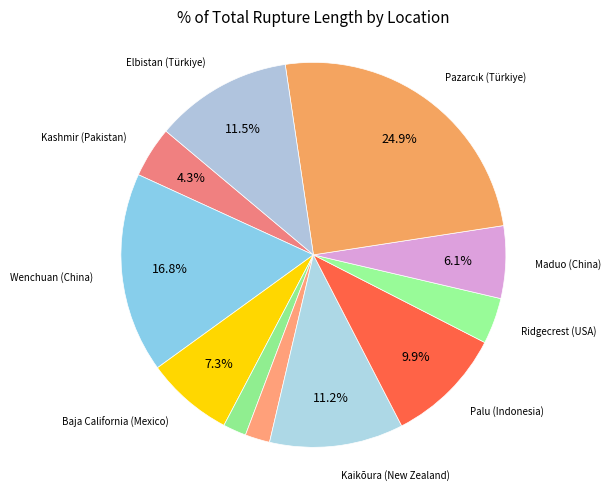

How many slices are in this pie chart?

11